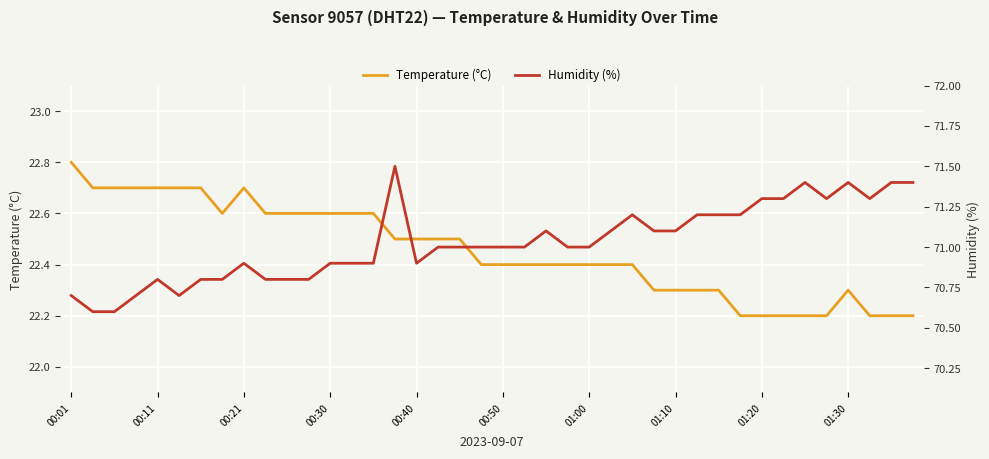

What is the lowest value of the Temperature (°C) series?

22.2